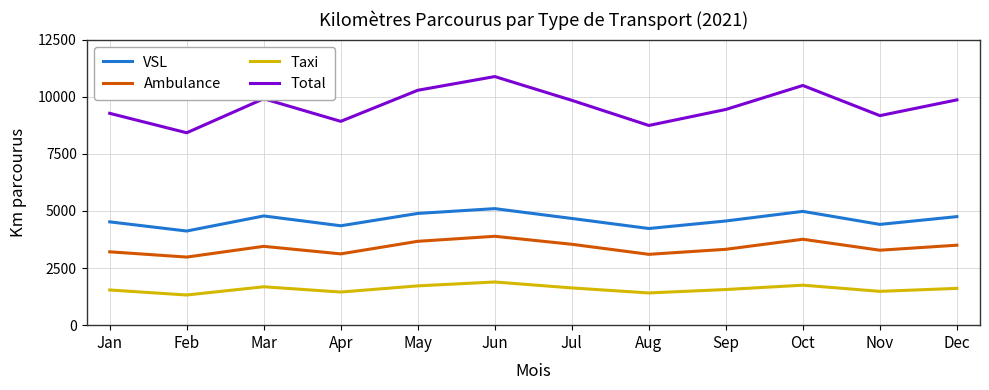

True or false: Total and Ambulance intersect in this chart.

False